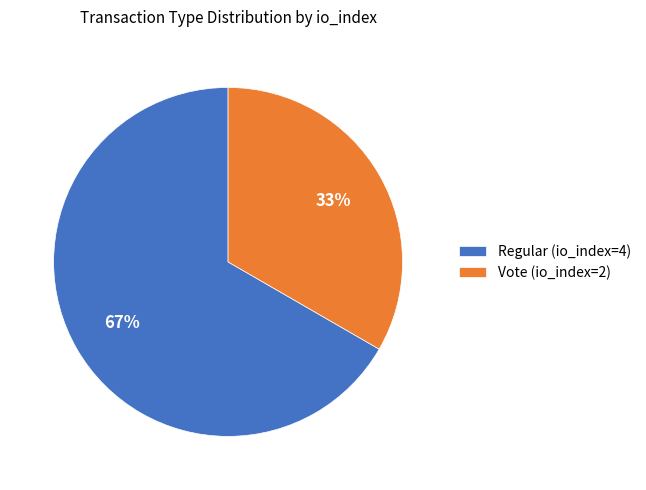

What is the largest slice in the pie chart?

Regular (io_index=4)